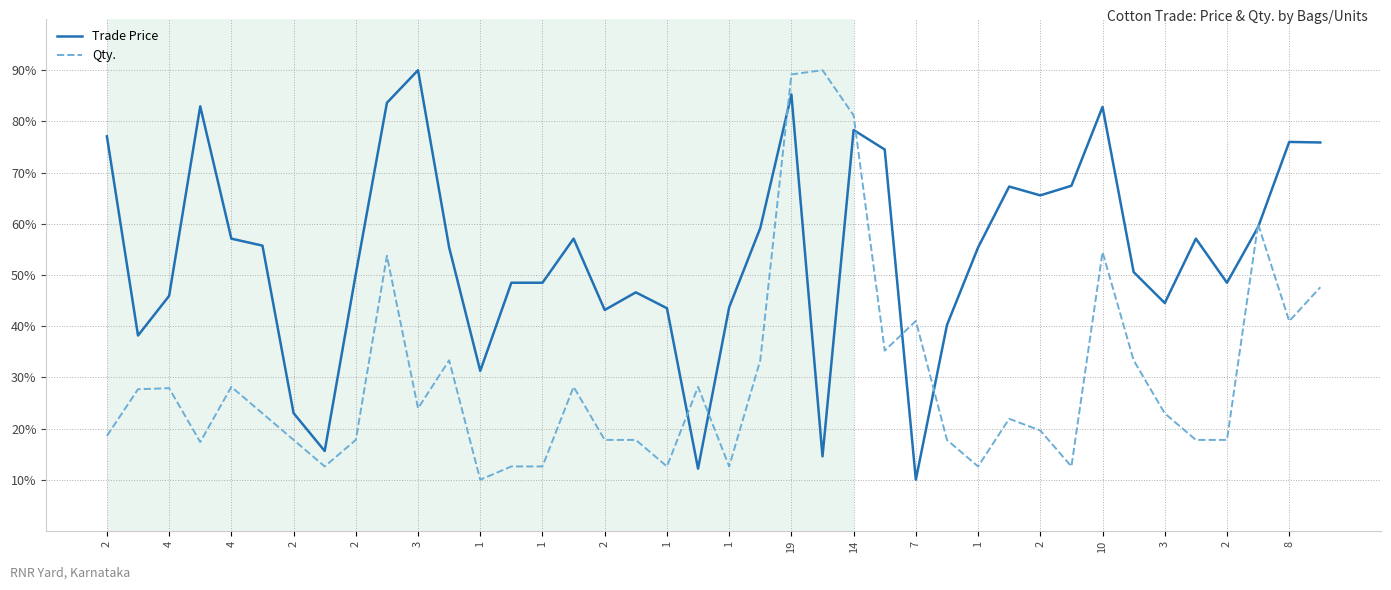

Which series has the largest total across all categories?

Trade Price